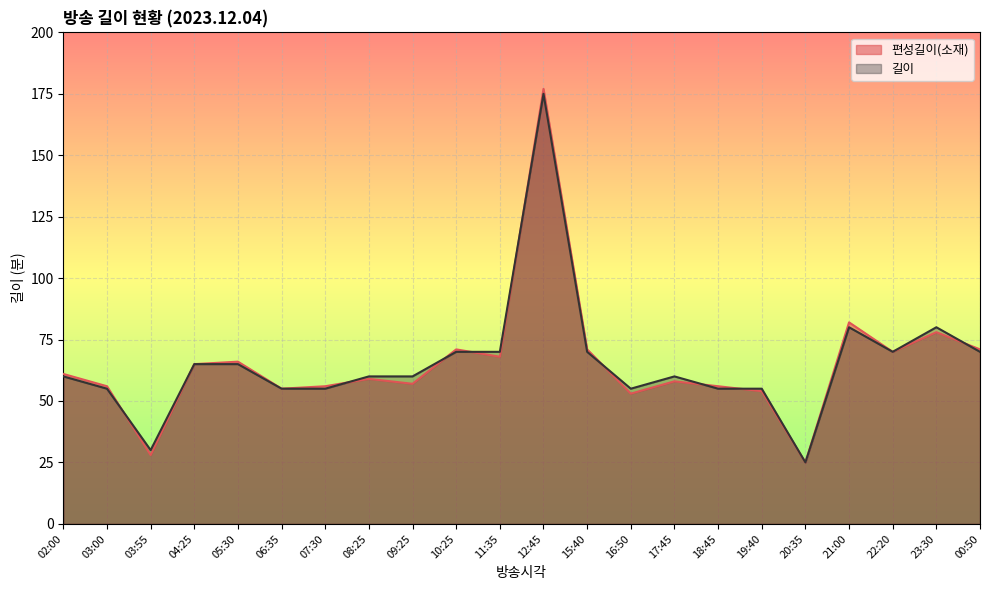

Which category has the lowest value across all series?

20:35